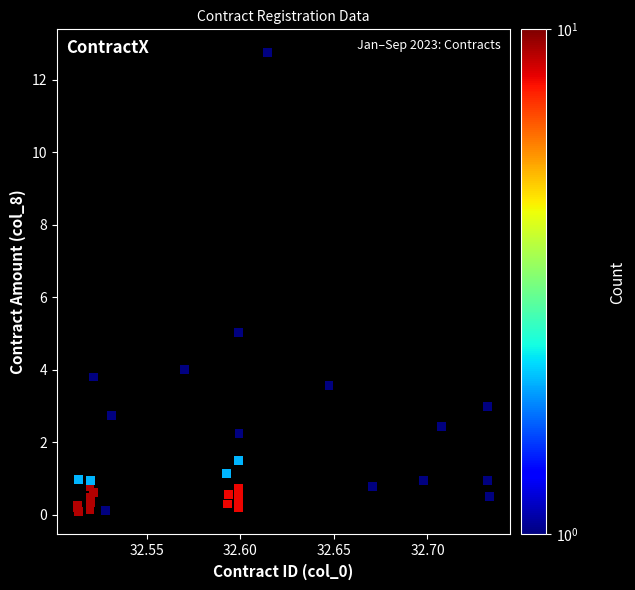

What Y value in the scatter plot is closest to 6?

5.0